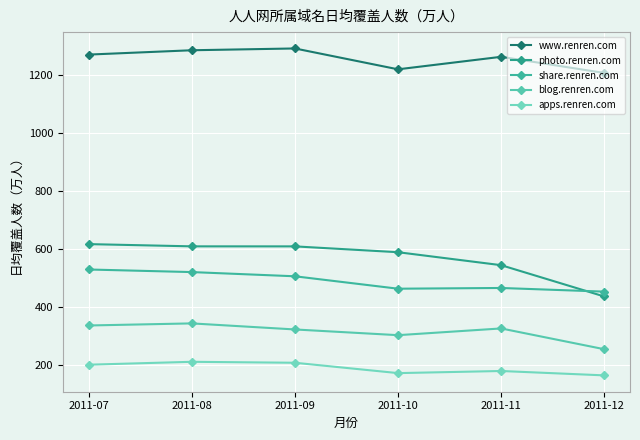

Which series changed the most between 2011-07 and 2011-10?

share.renren.com